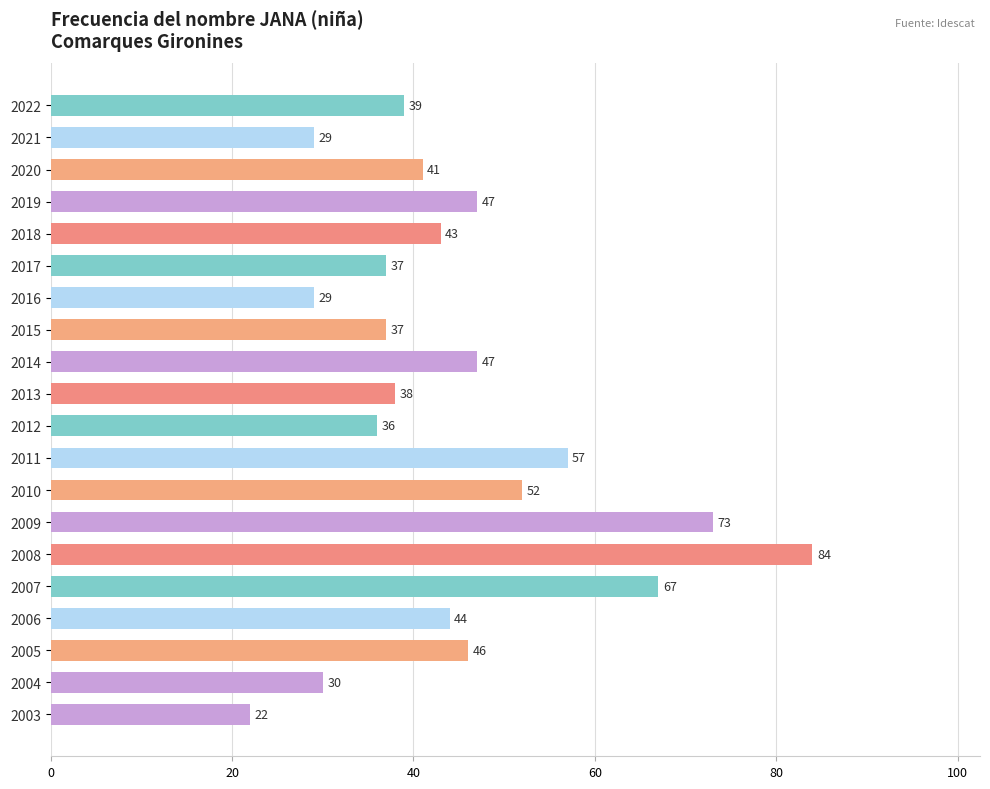

What value does the data have at 2021, to the nearest 10?

30